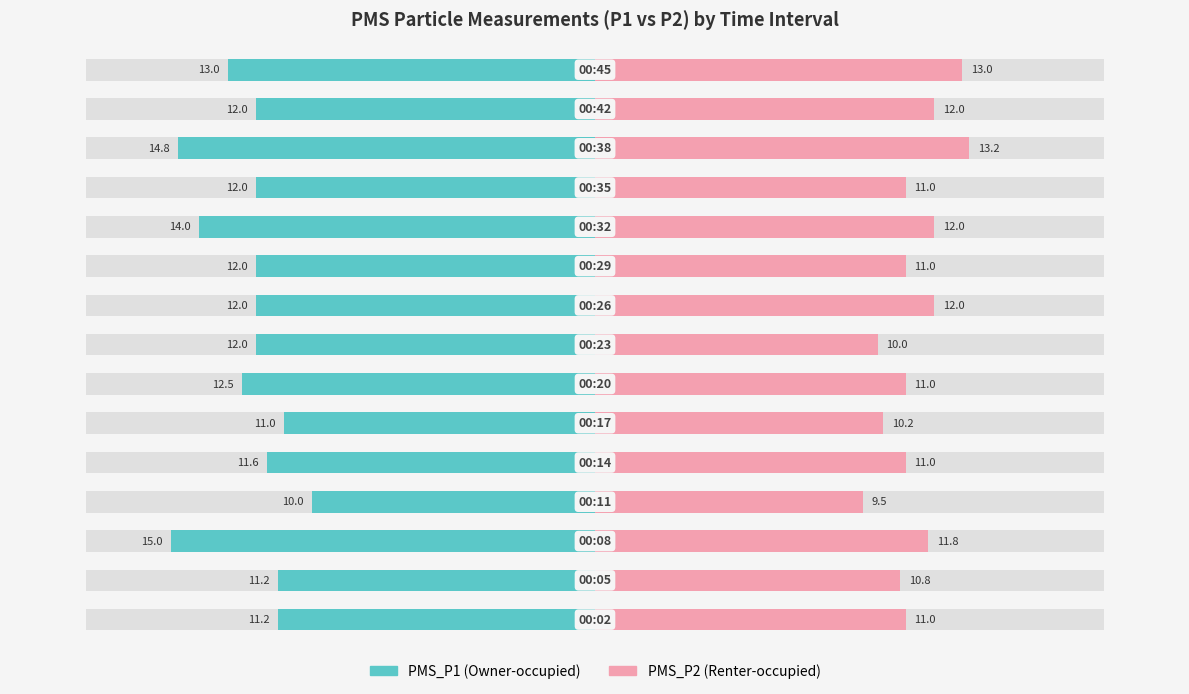

What is the value of the PMS_P2 (Renter-occupied) bar at the 7th from the left?

11.0